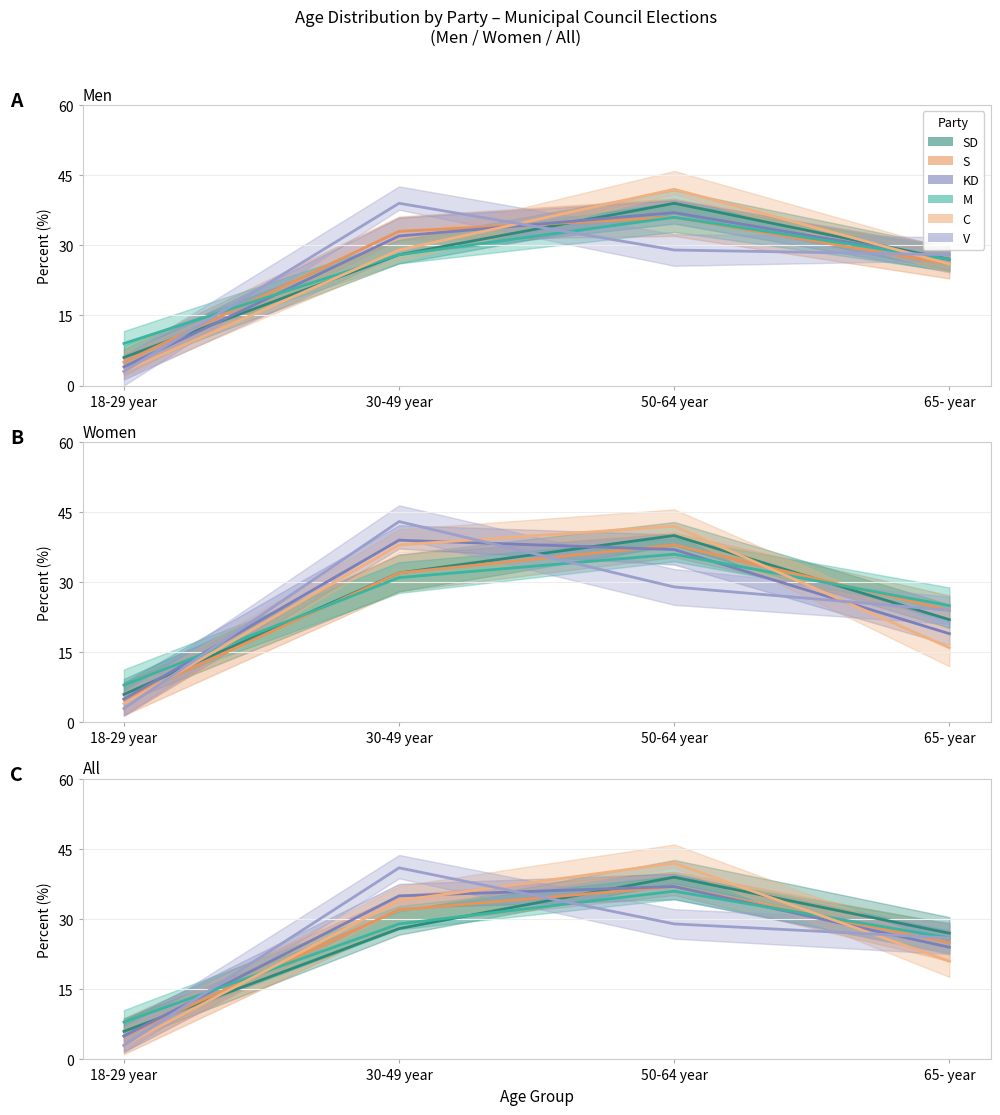

The SD series shows 28 at 30-49 year. True or false?

True